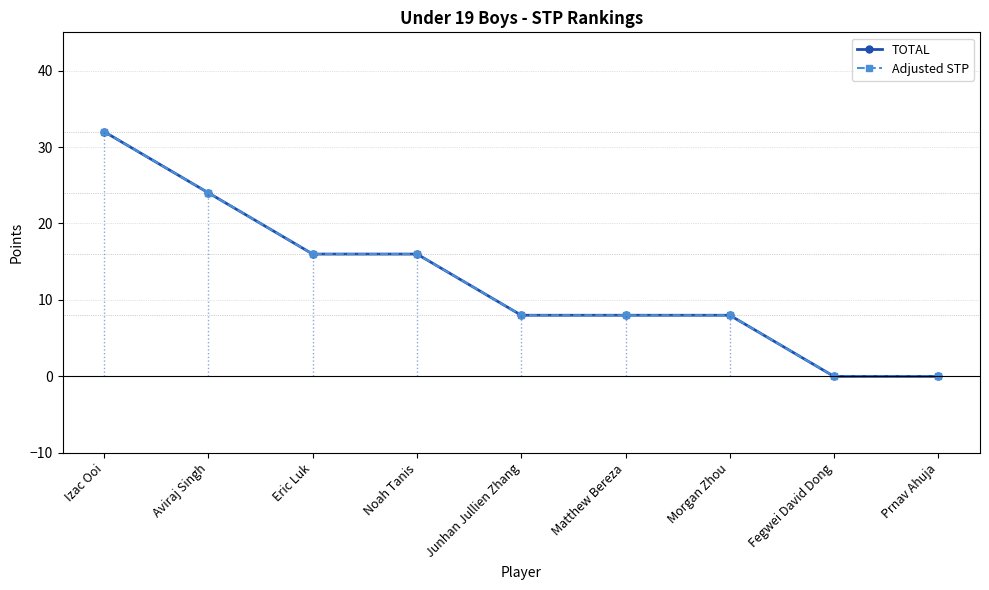

Count the Adjusted STP values in the range 8 to 16.

5